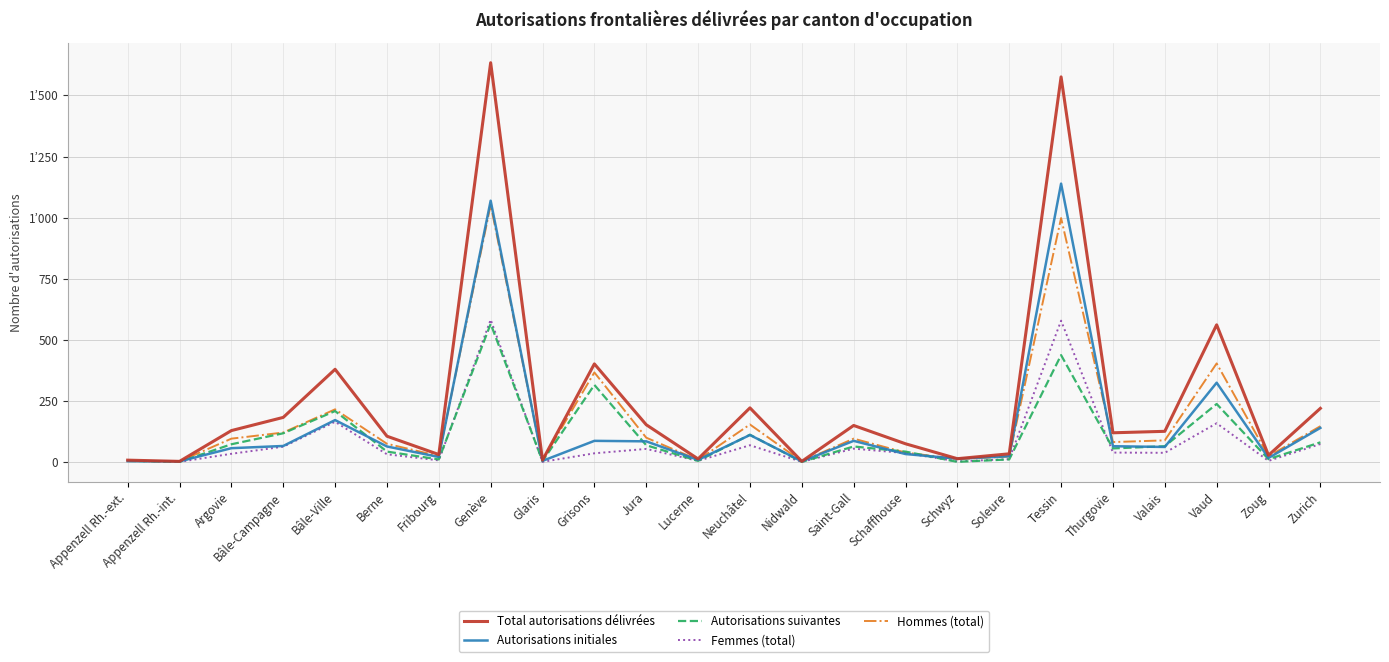

What are all the series names shown in the legend?

Total autorisations délivrées, Autorisations initiales, Autorisations suivantes, Femmes (total), Hommes (total)